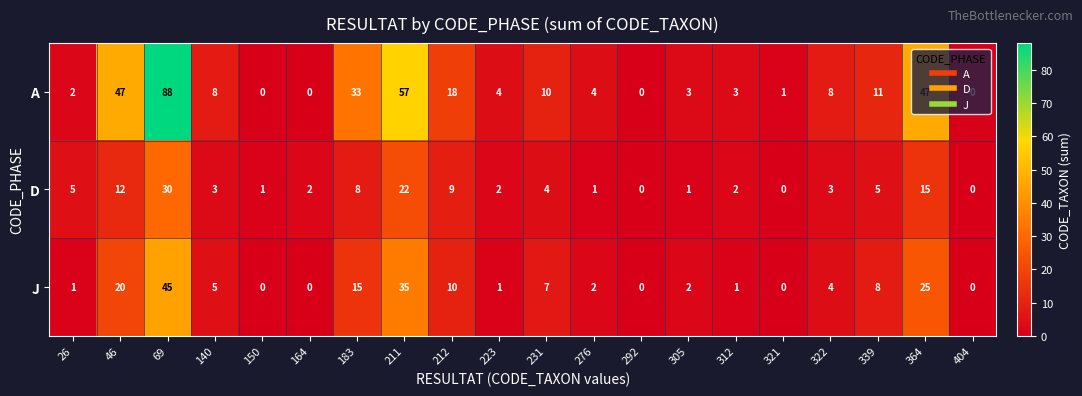

Is it true that D equals 16 at 292?

False